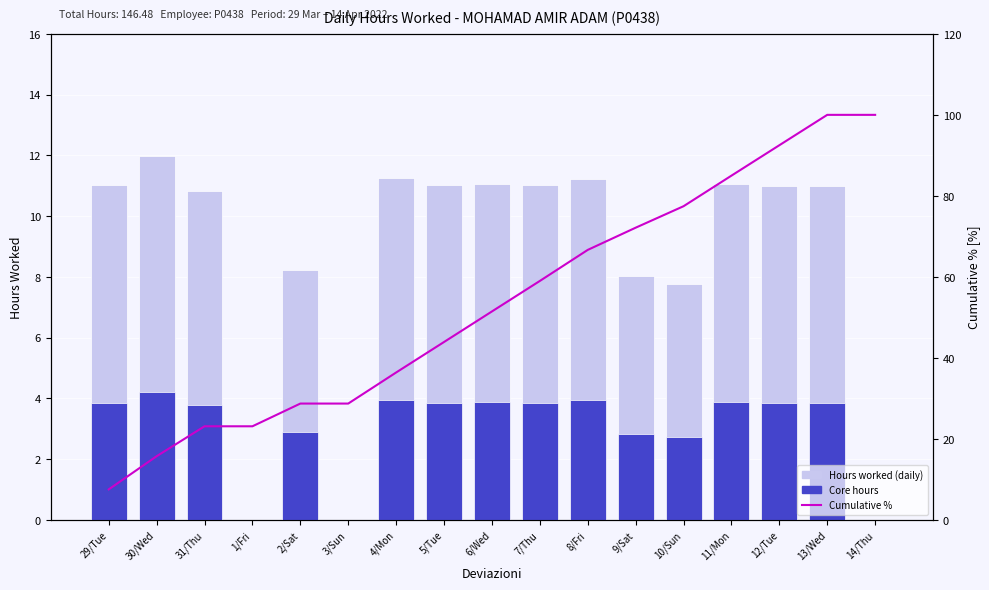

What is the difference between the second highest and second lowest values in the Hours worked (light) series?

11.2